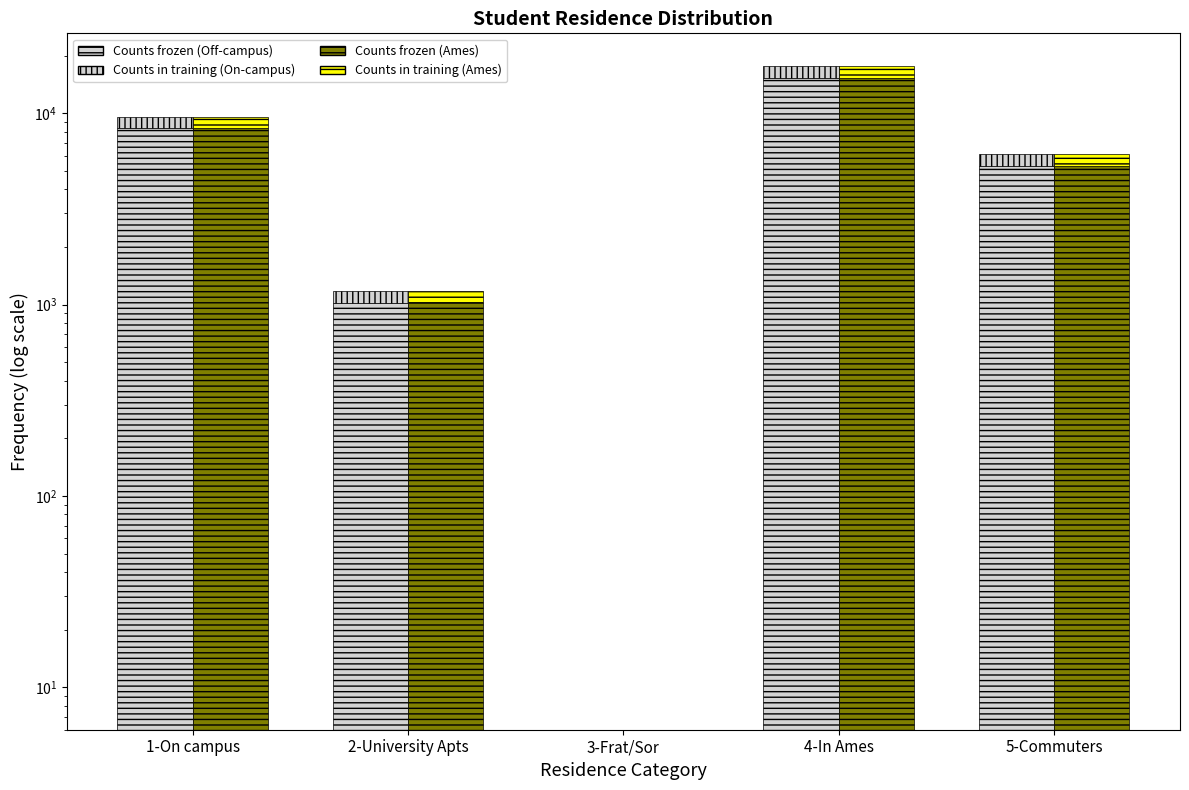

What is the value of the Supplemental (Frozen) bar at the 1st from the left?

1253